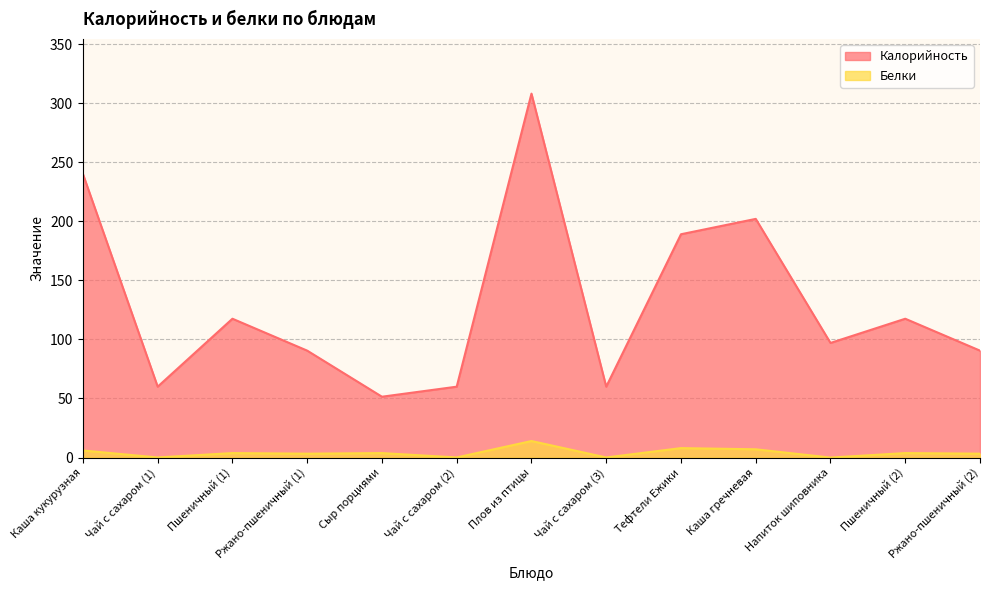

How many data points in Белки are above 3?

9